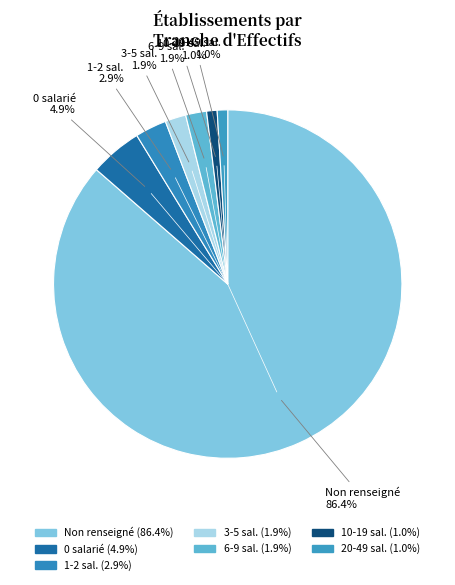

To the nearest percent, what is the difference between the largest and smallest slice percentages?

85%